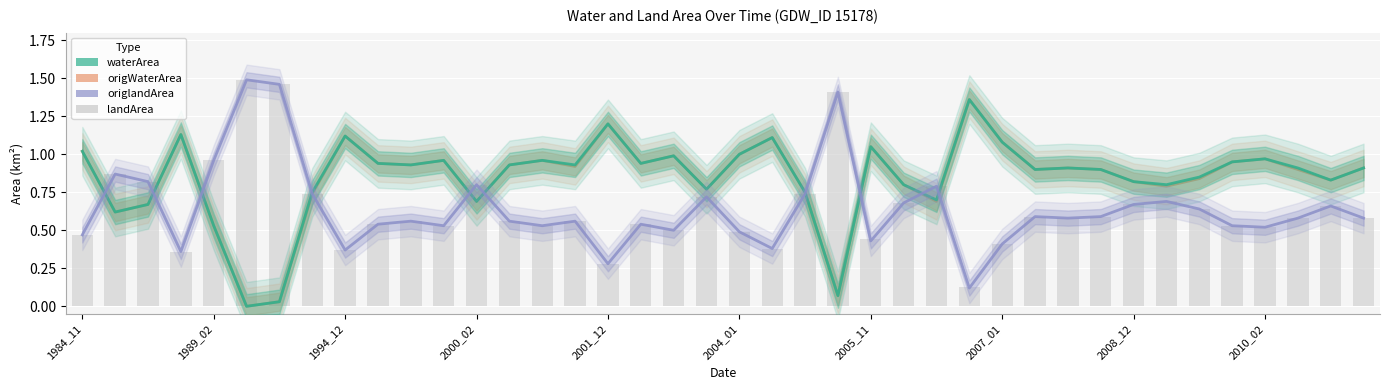

What is the total value across all series at 38?

3.0